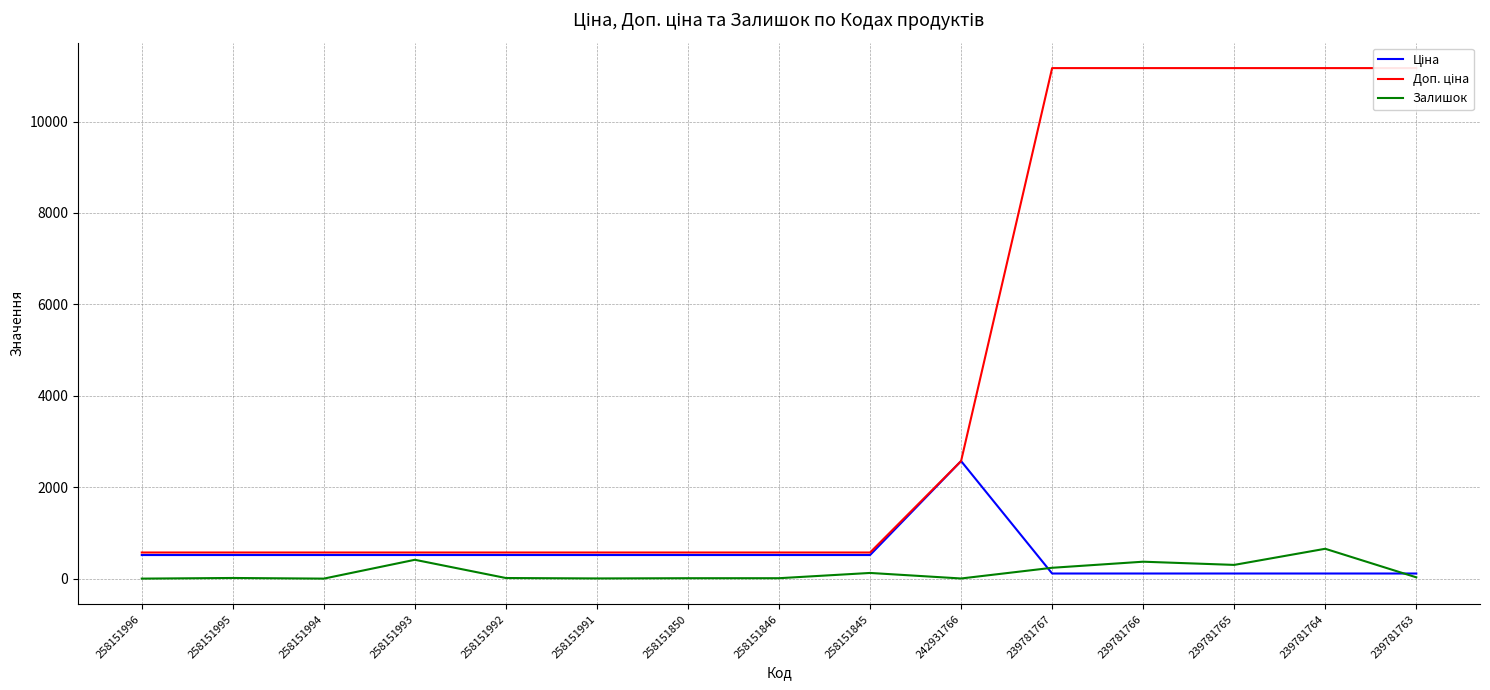

At which category is the sum across all series the highest?

239781764